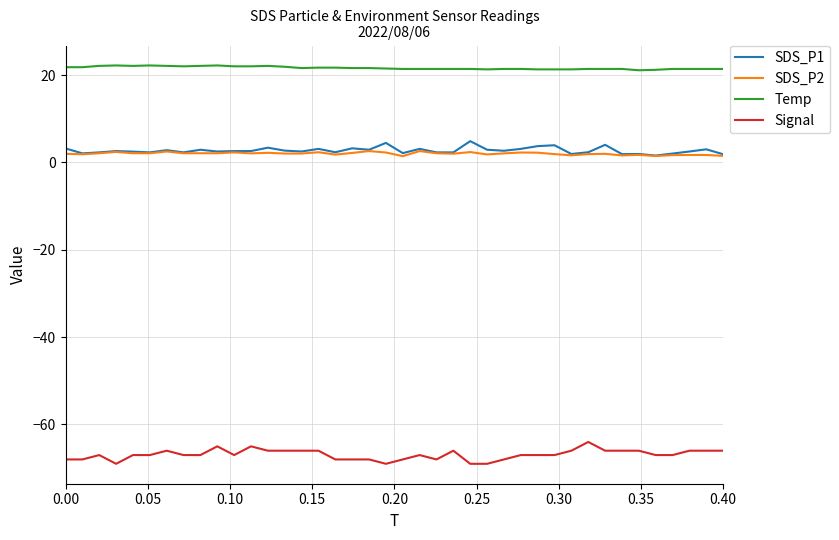

What are all the series names shown in the legend?

SDS_P1, SDS_P2, Temp, Signal